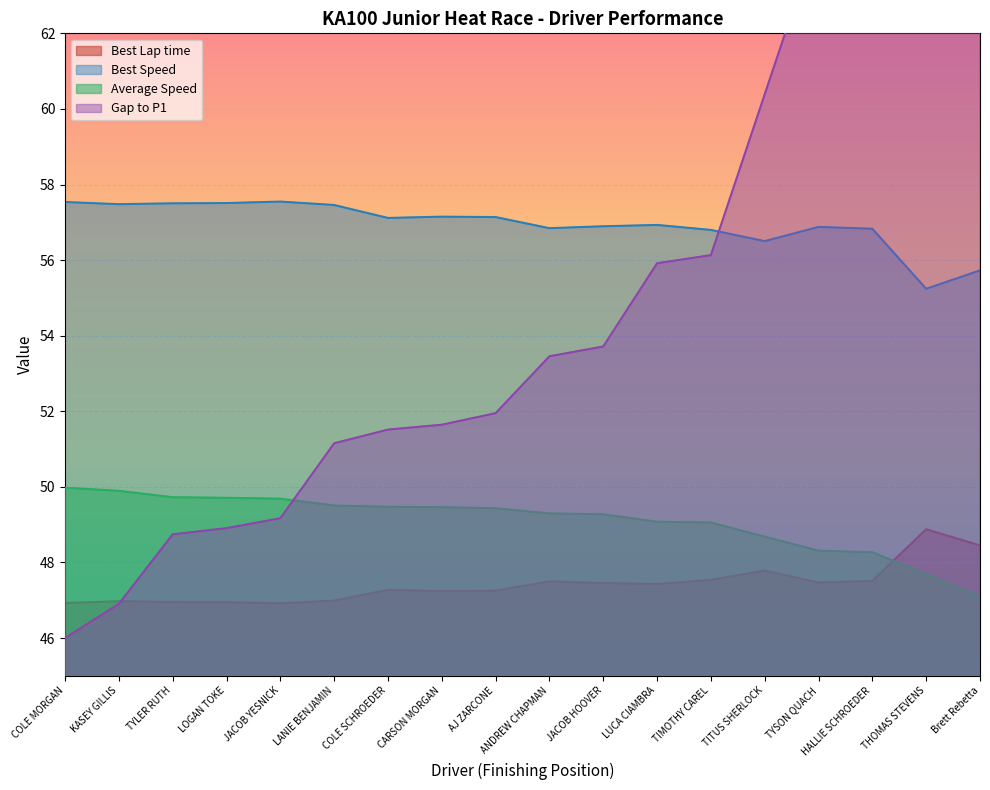

What is the label of the 15th point from the left?

TYSON QUACH